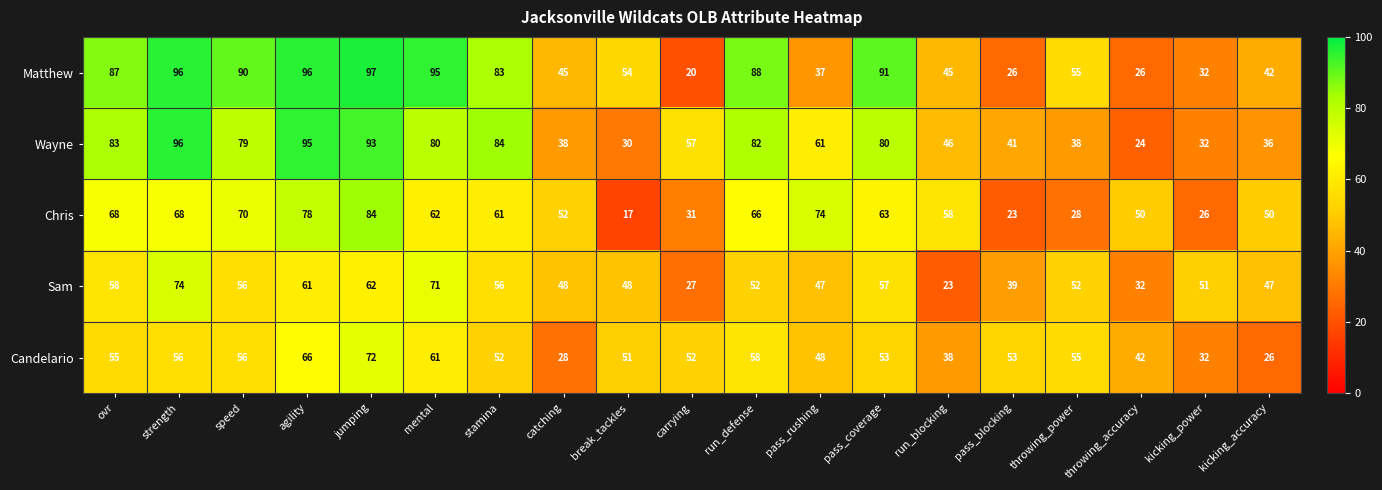

What is the average value of the Matthew series?

63